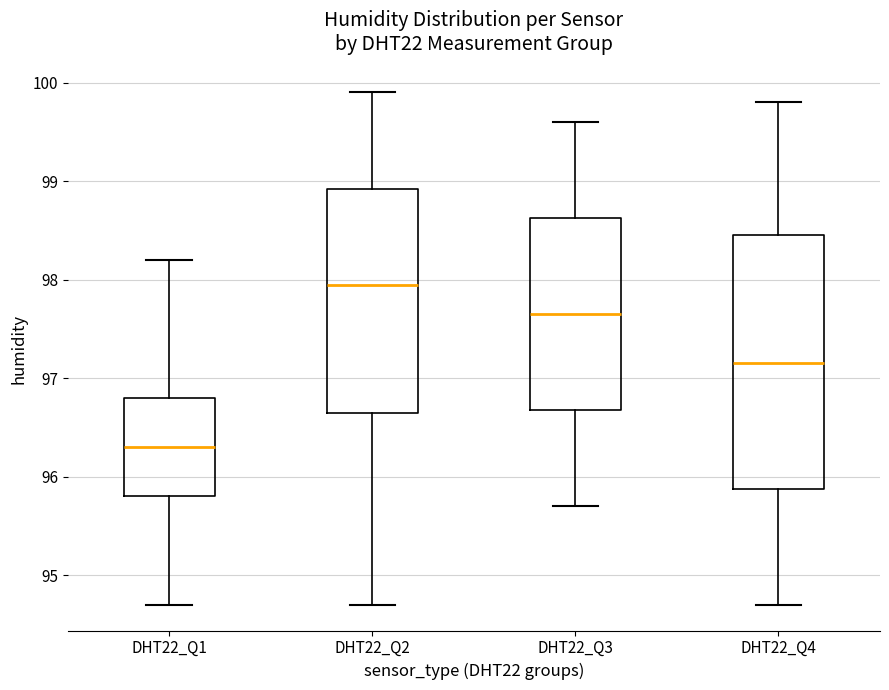

Which box has the highest median line?

DHT22_Q2